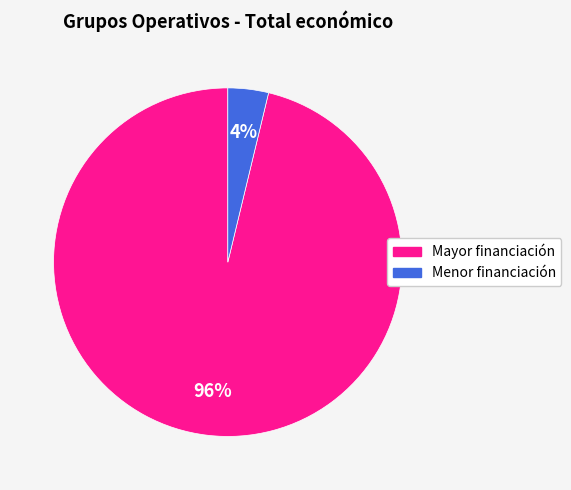

Is there any slice that represents more than half of the pie?

Yes